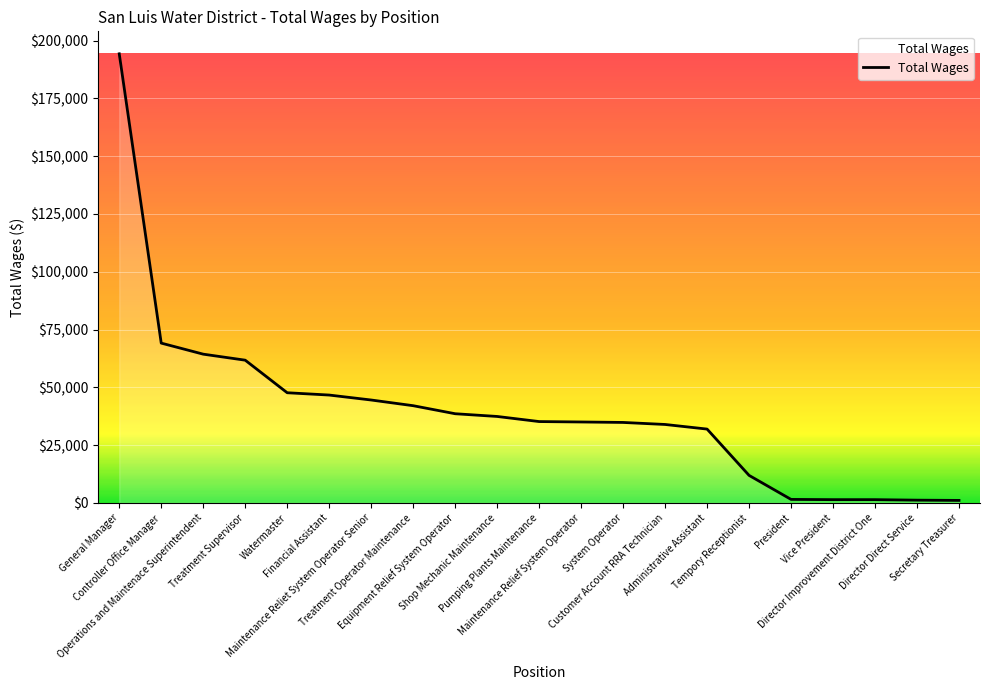

At which label does the data first exceed 35202?

General Manager